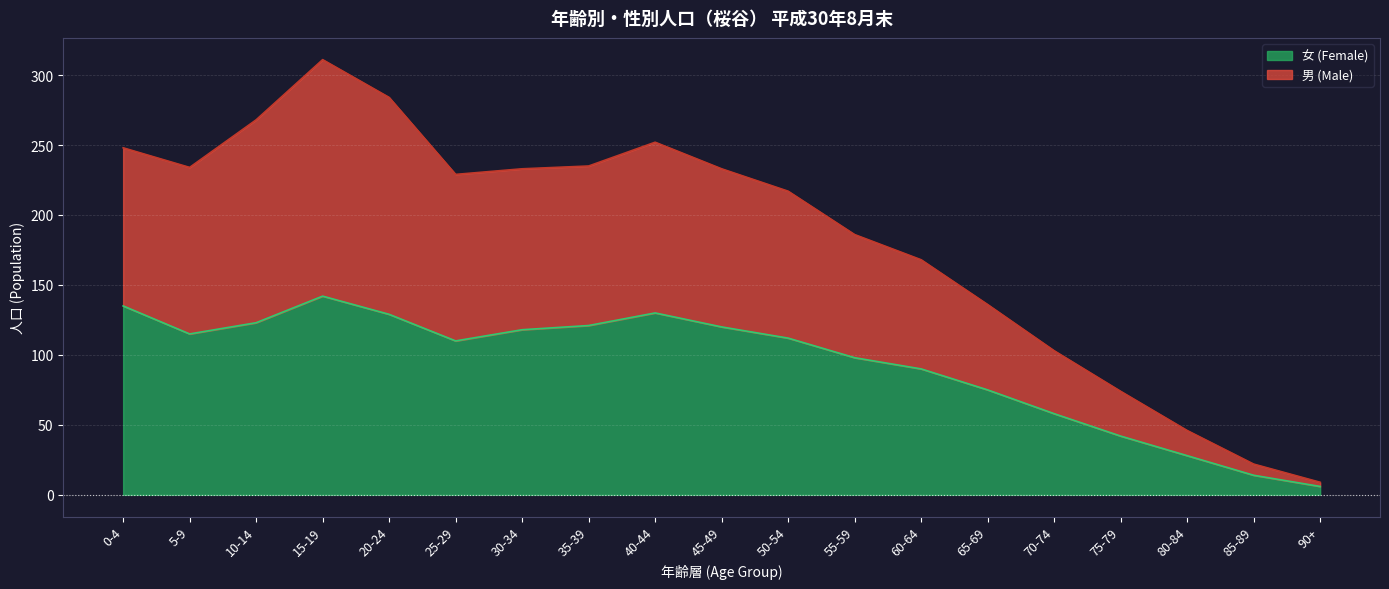

The value of 男 (Male) at 90+ is 9. True or false?

True